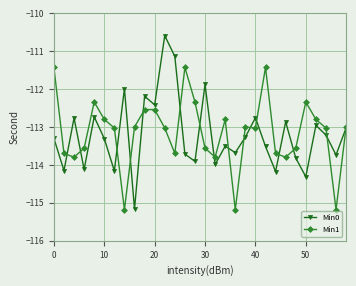

What is the sum of all Min0 values?

-3396.2